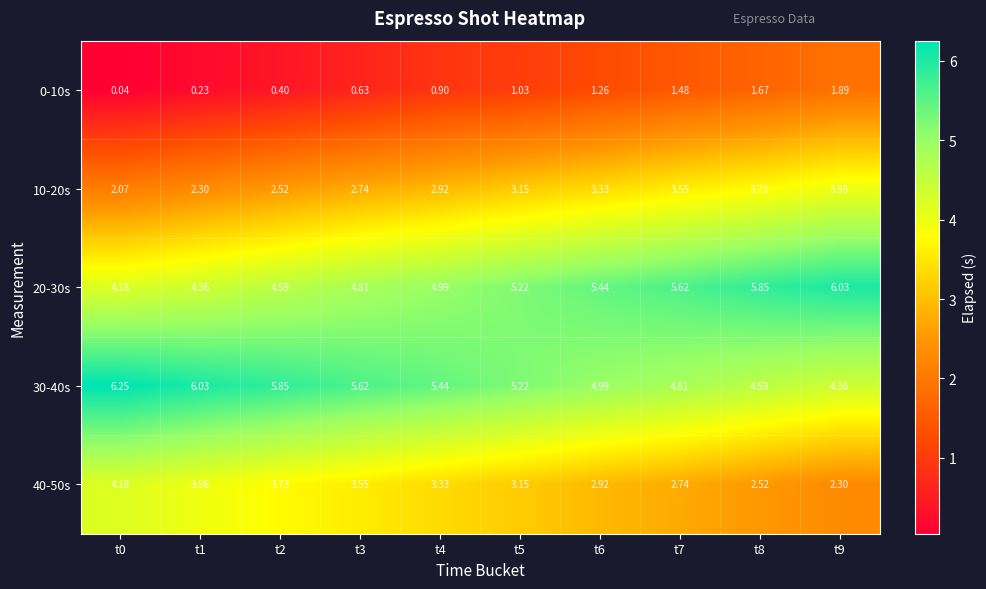

Is the value of 30-40s at t3 greater than the value of 0-10s at t5?

Yes